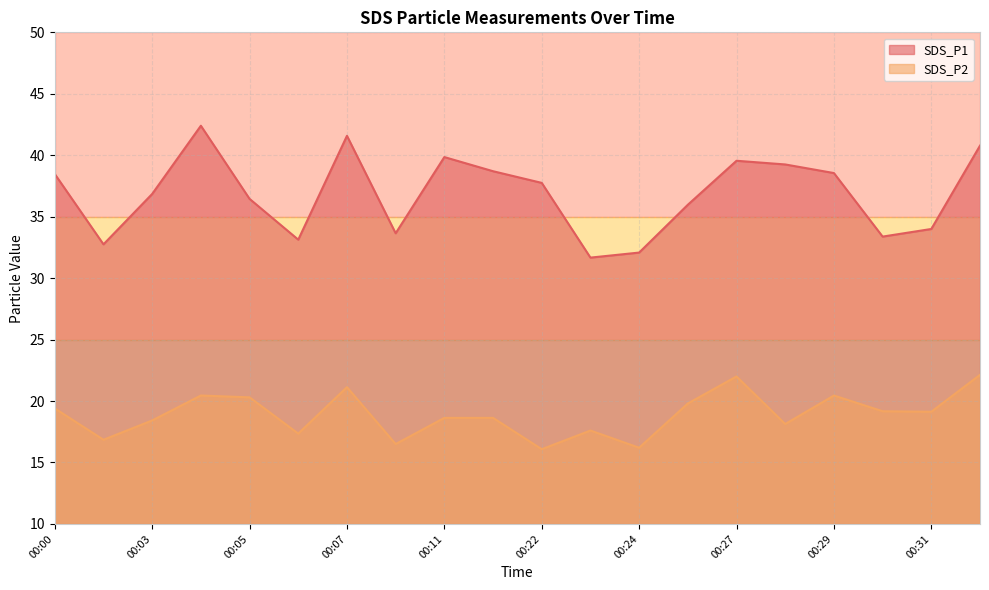

Count the number of data series in this chart.

2